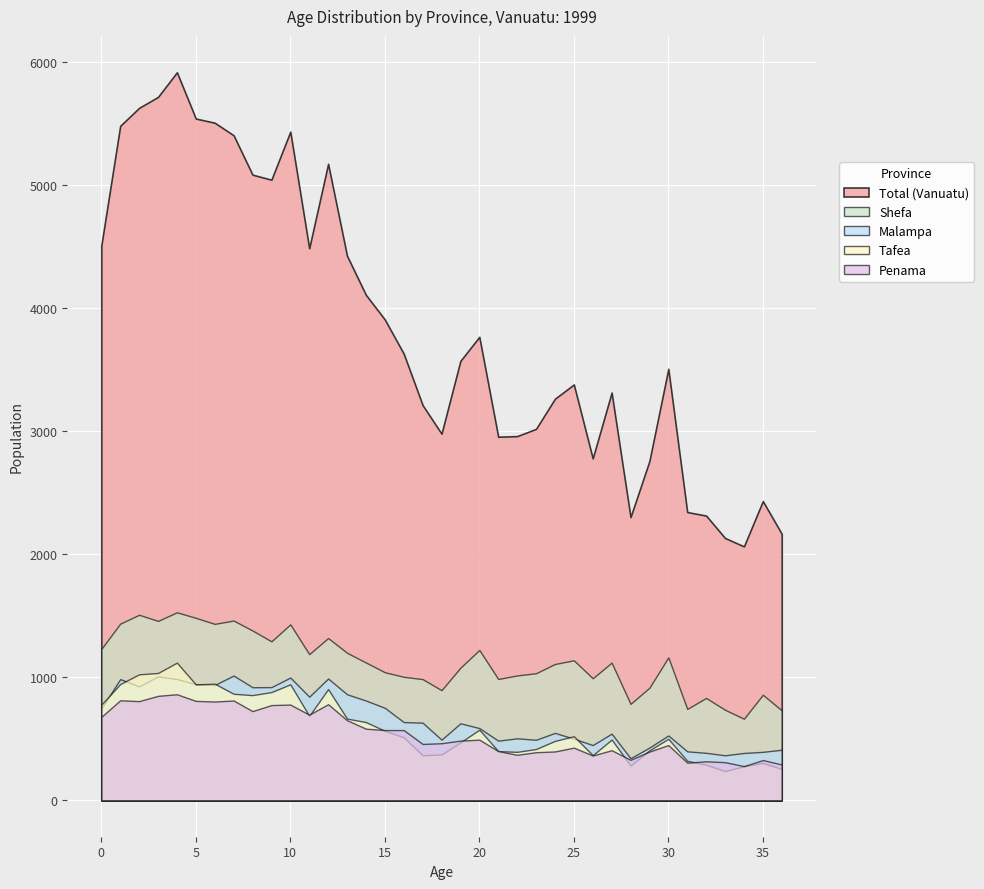

True or false: Total (Vanuatu) and Tafea cross at least once.

False